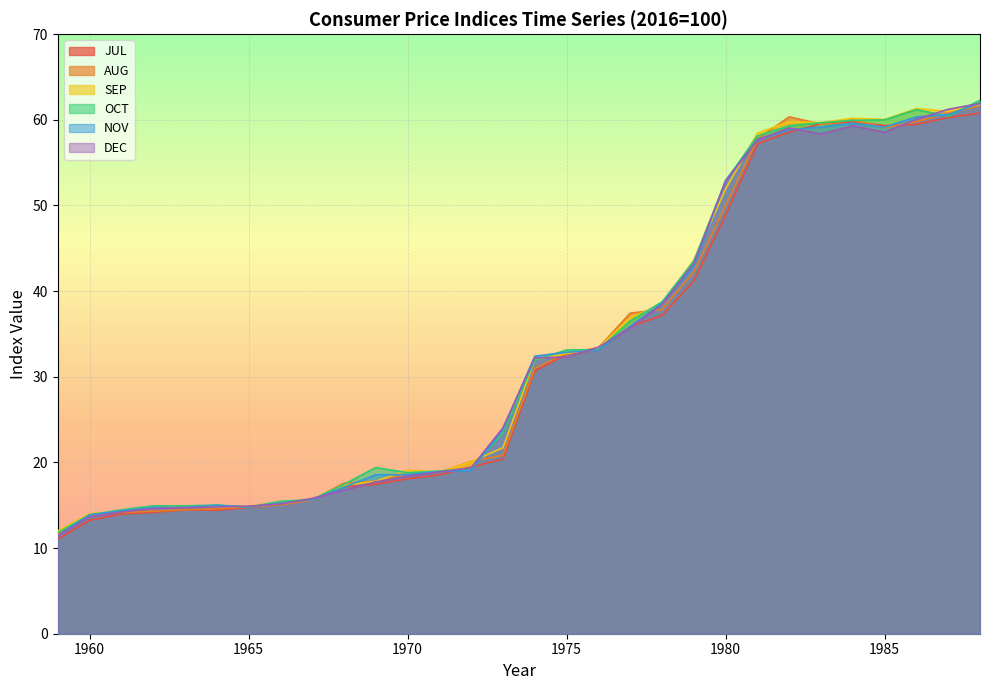

Where do DEC and NOV first cross each other?

1964 and 1965